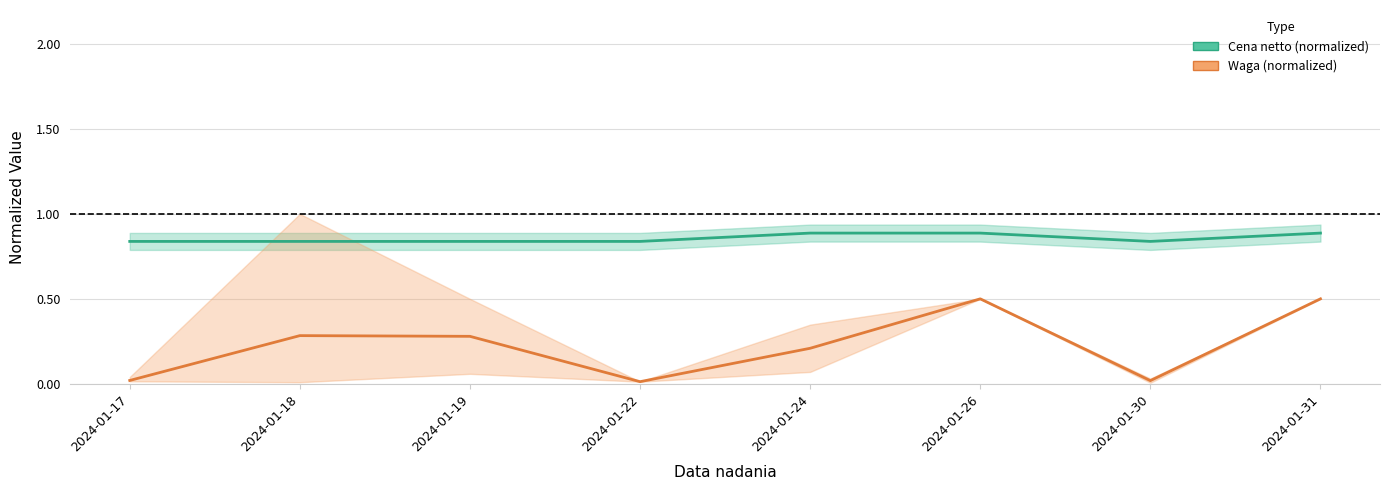

What is the difference between the Waga (normalized) values at 2024-01-17 and 2024-01-31?

0.5